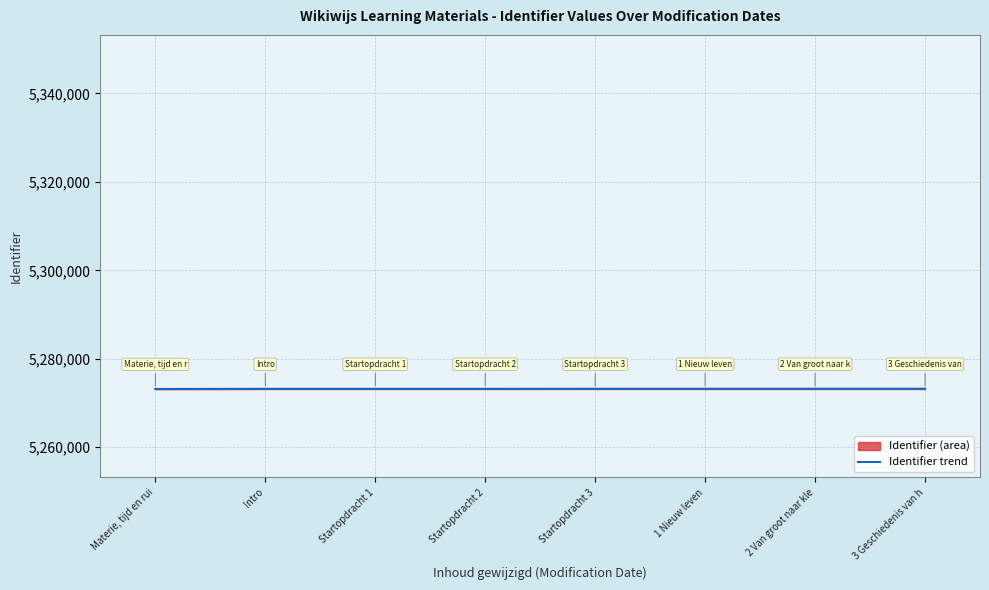

What is the smallest value displayed?

5273175